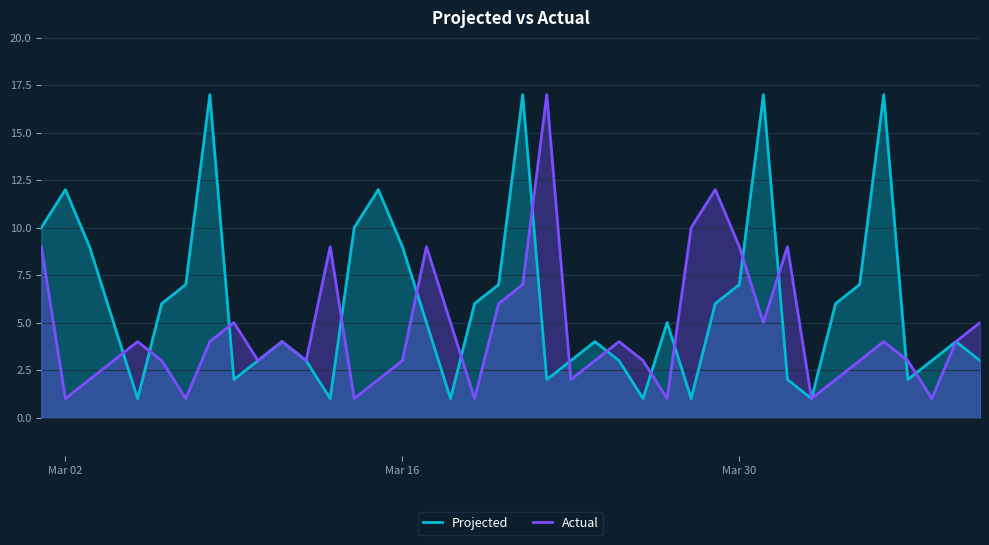

What is the spread (max minus min) of values at Mar 16?

6